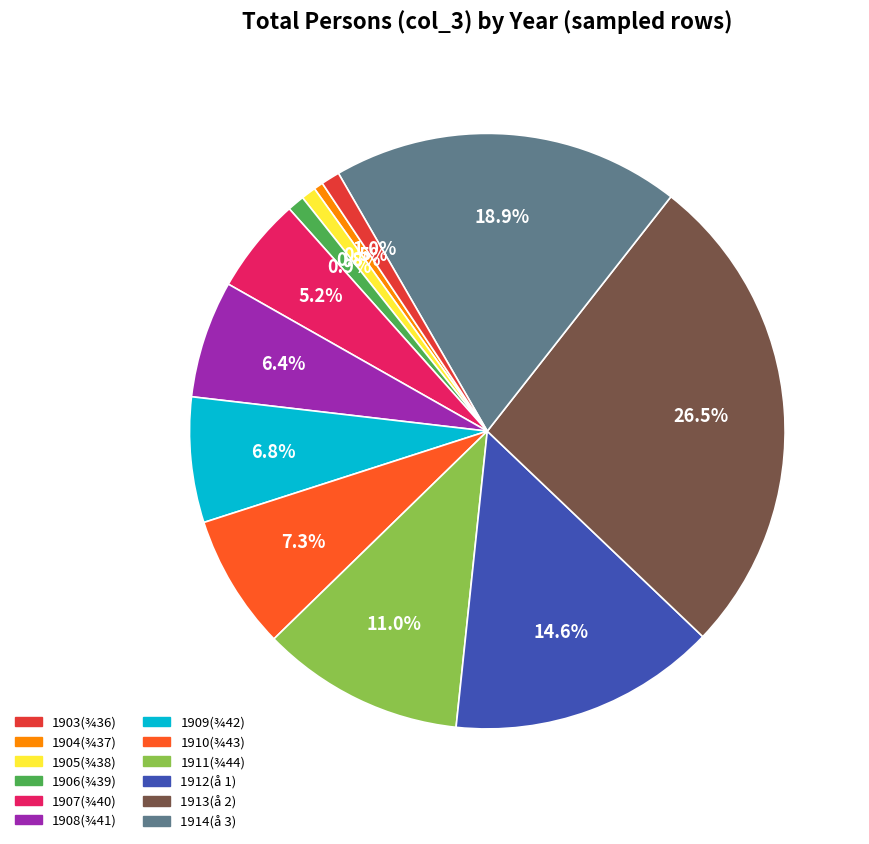

Which slice is the largest?

1913(å 2)